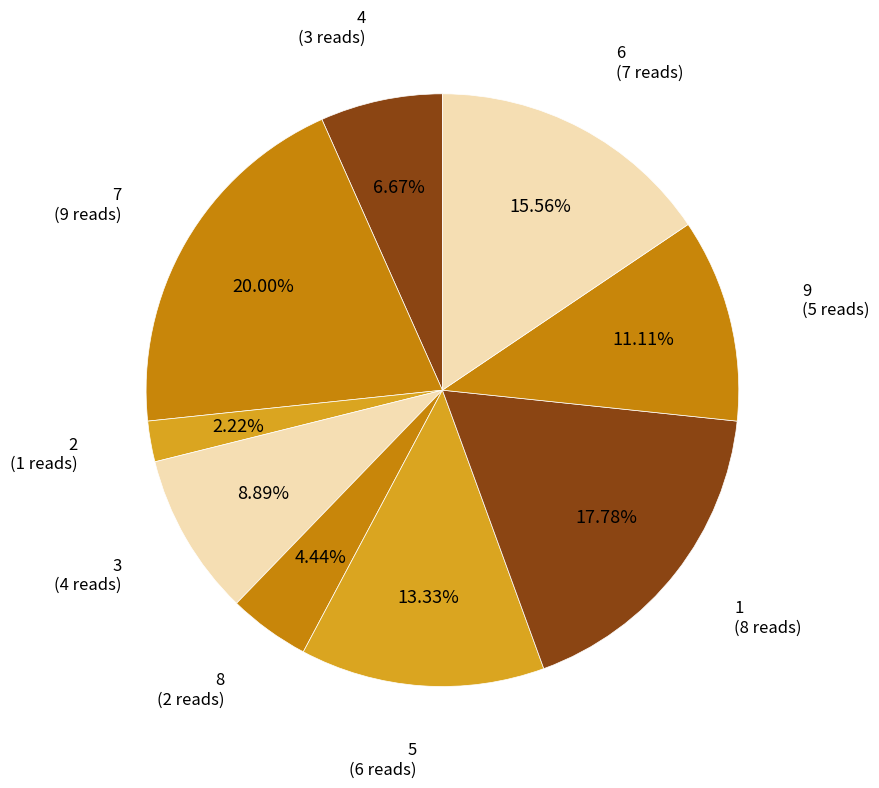

How many slices are in this pie chart?

9